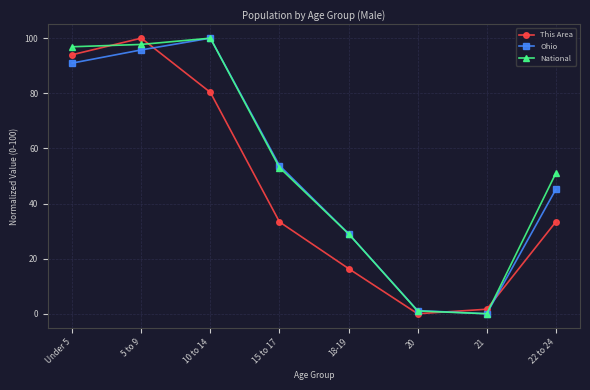

Between 20 and 22 to 24, which series saw the biggest shift?

National